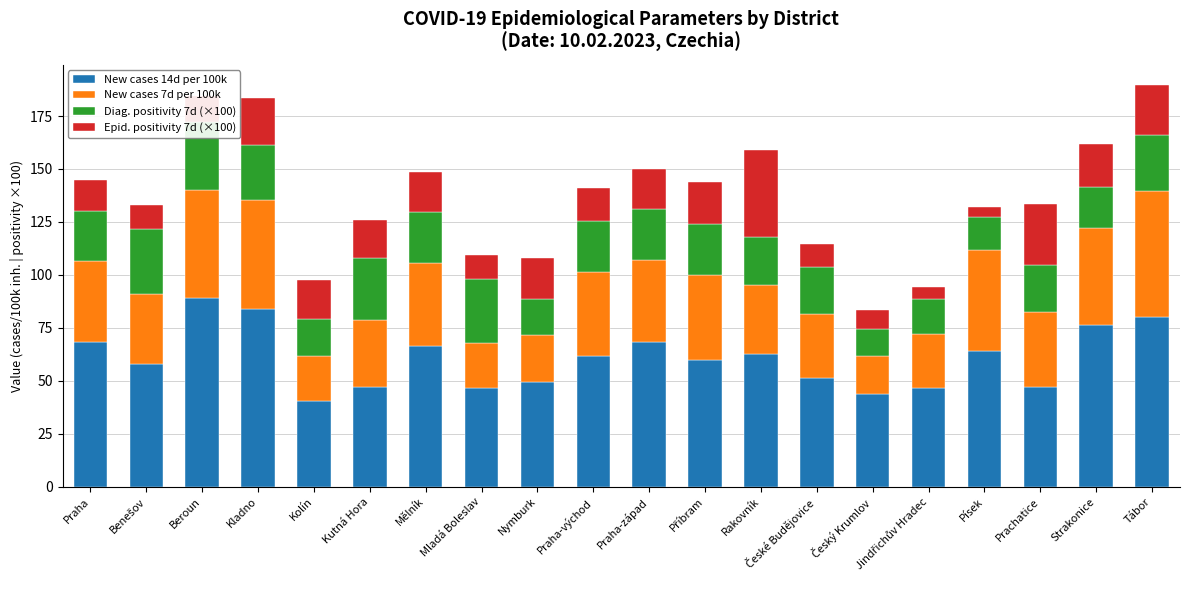

How many series are shown in this chart?

4